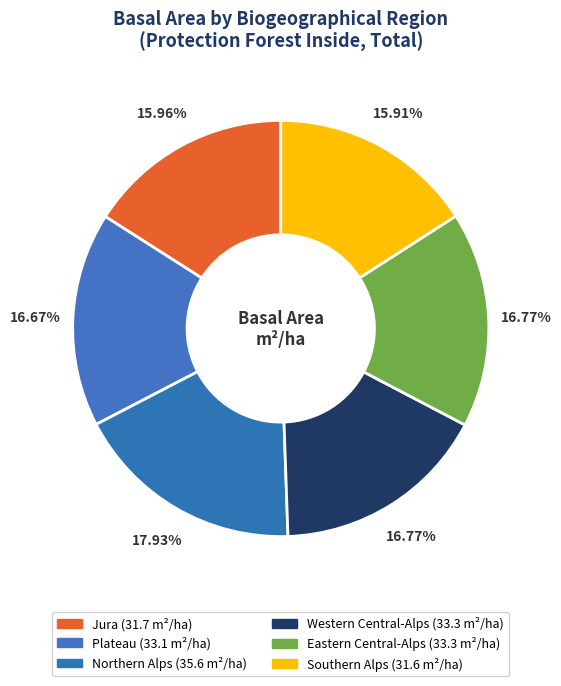

To the nearest percent, what portion does Jura represent?

16%